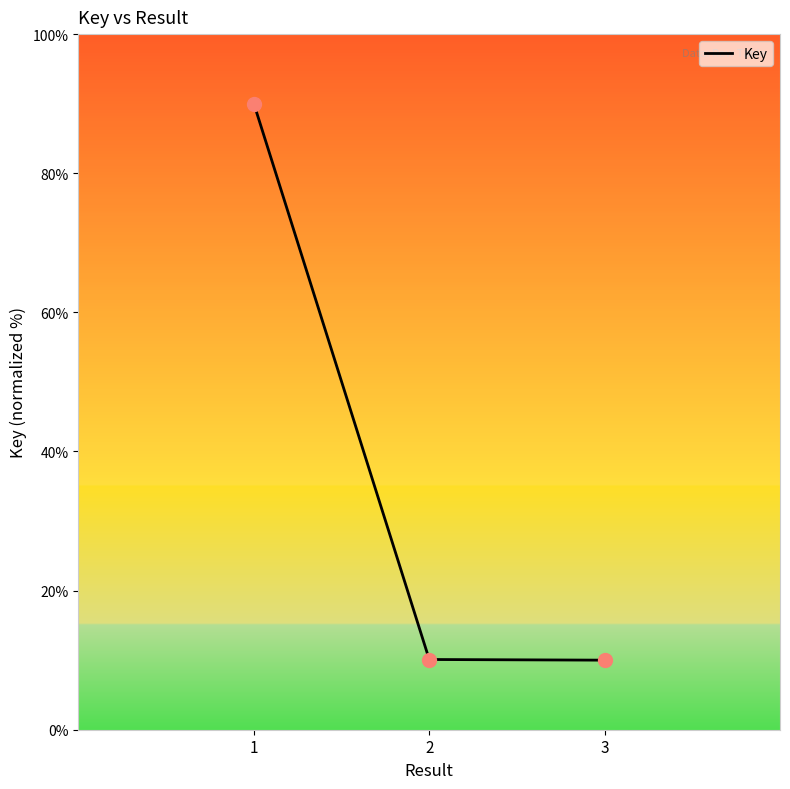

Approximately how many times larger is the value at 2 compared to 3?

1.0